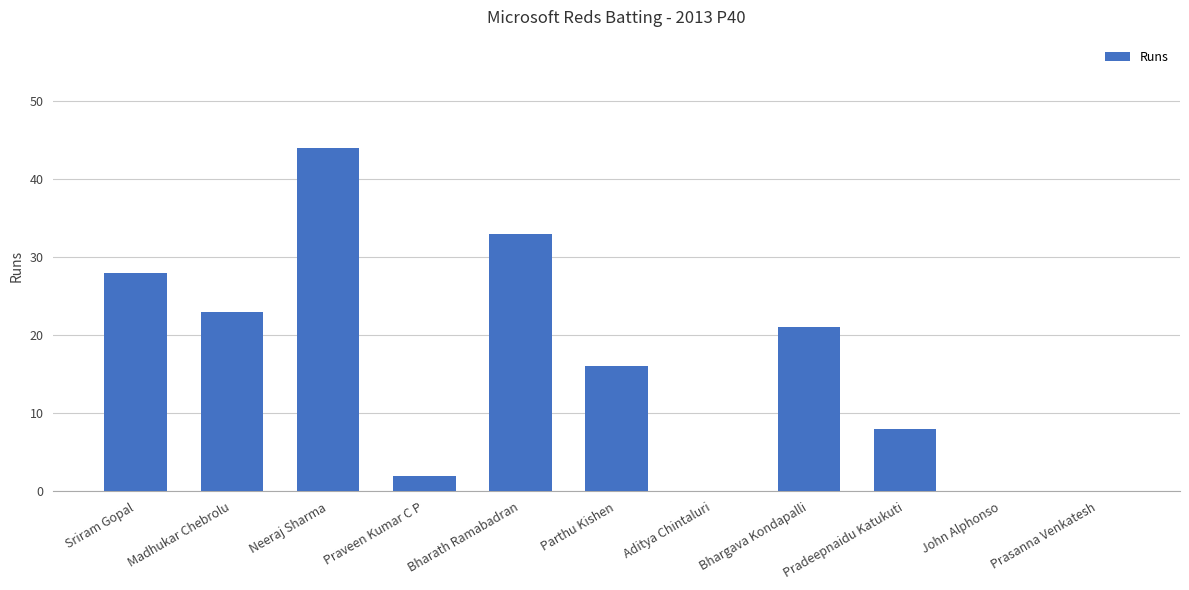

What value does the data have at Madhukar Chebrolu?

23